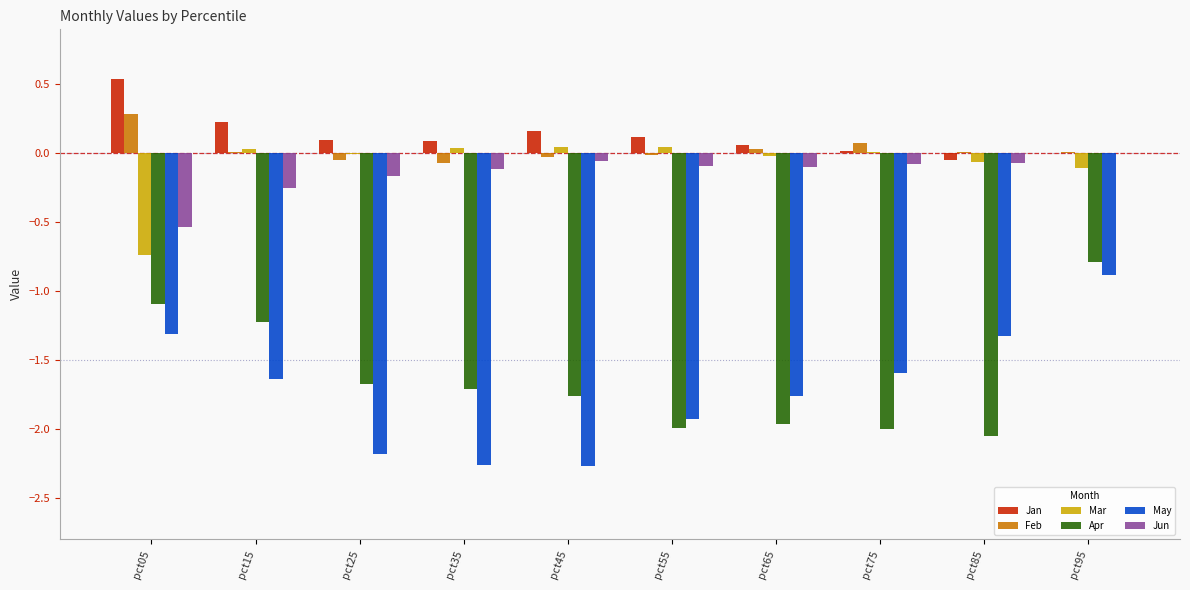

Does the chart contain stacked bars?

No